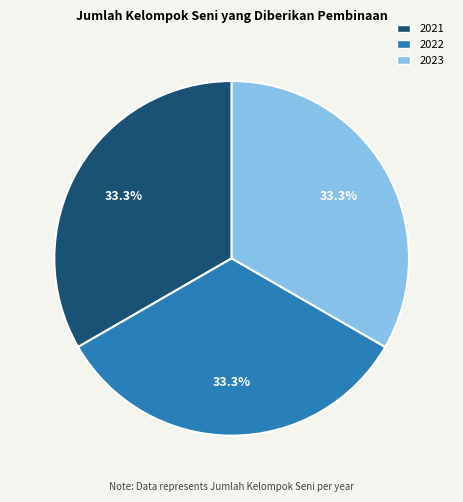

Is there any slice that represents more than half of the pie?

No